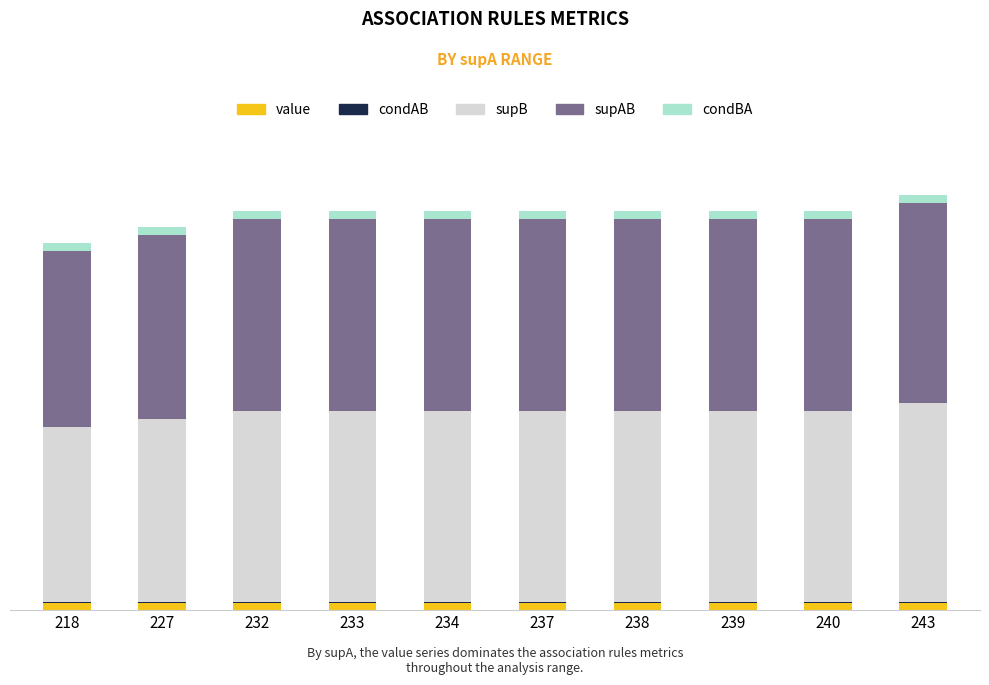

Between 243 and 240, which is larger?

240